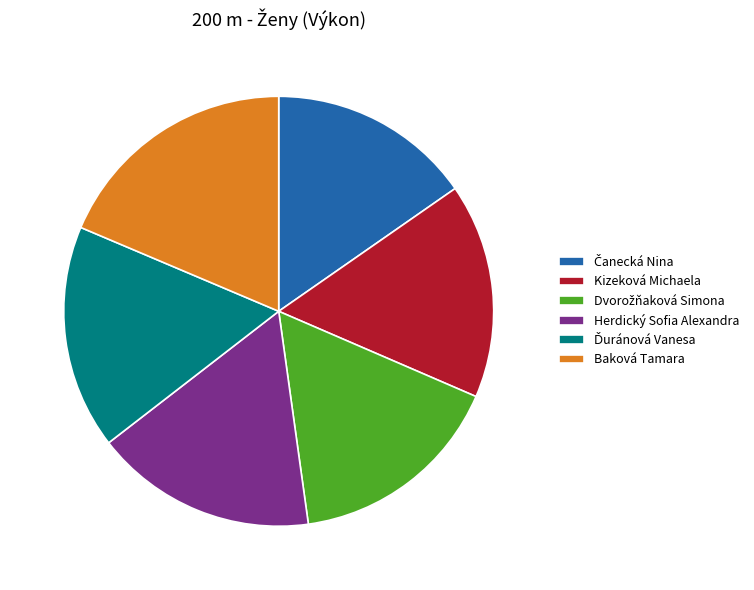

The Herdický Sofia Alexandra slice represents 7% of the pie. True or false?

False